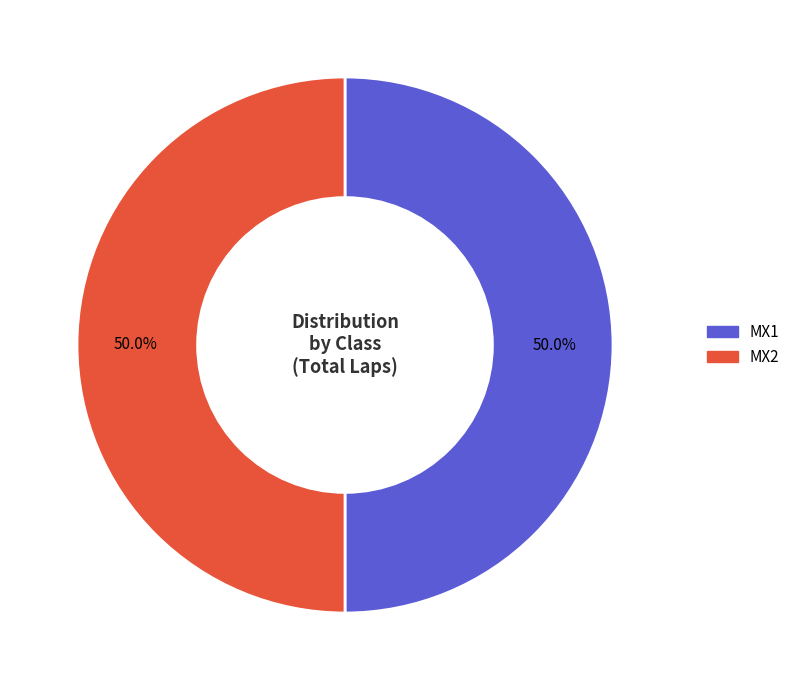

How many segments does this pie chart have?

2